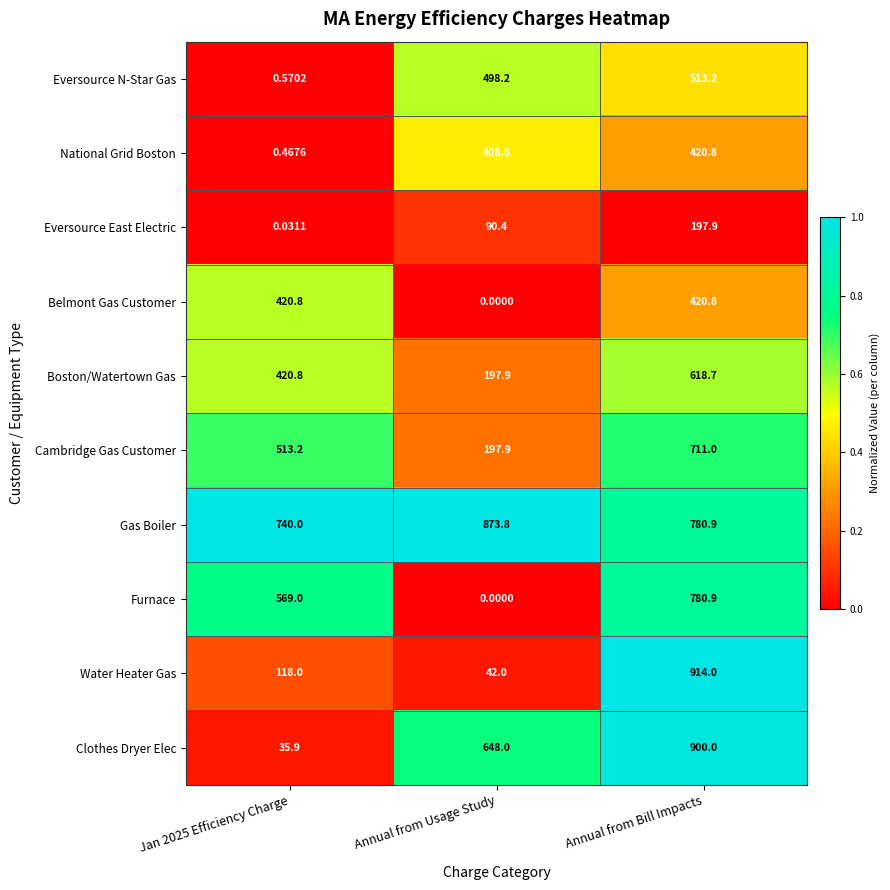

How many series are shown in this chart?

10